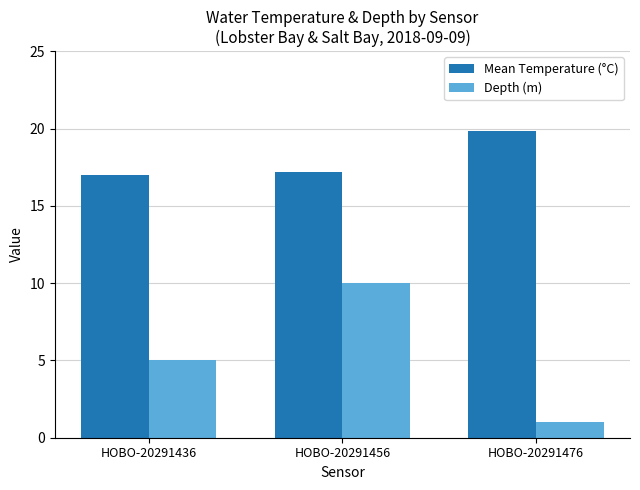

At HOBO-20291436, list the series in order from largest to smallest.

Mean Temperature (°C), Depth (m)